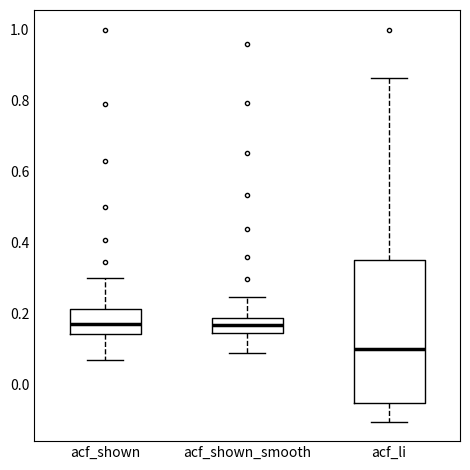

Comparing the boxes themselves (not the whiskers), which one is the tallest?

acf_li